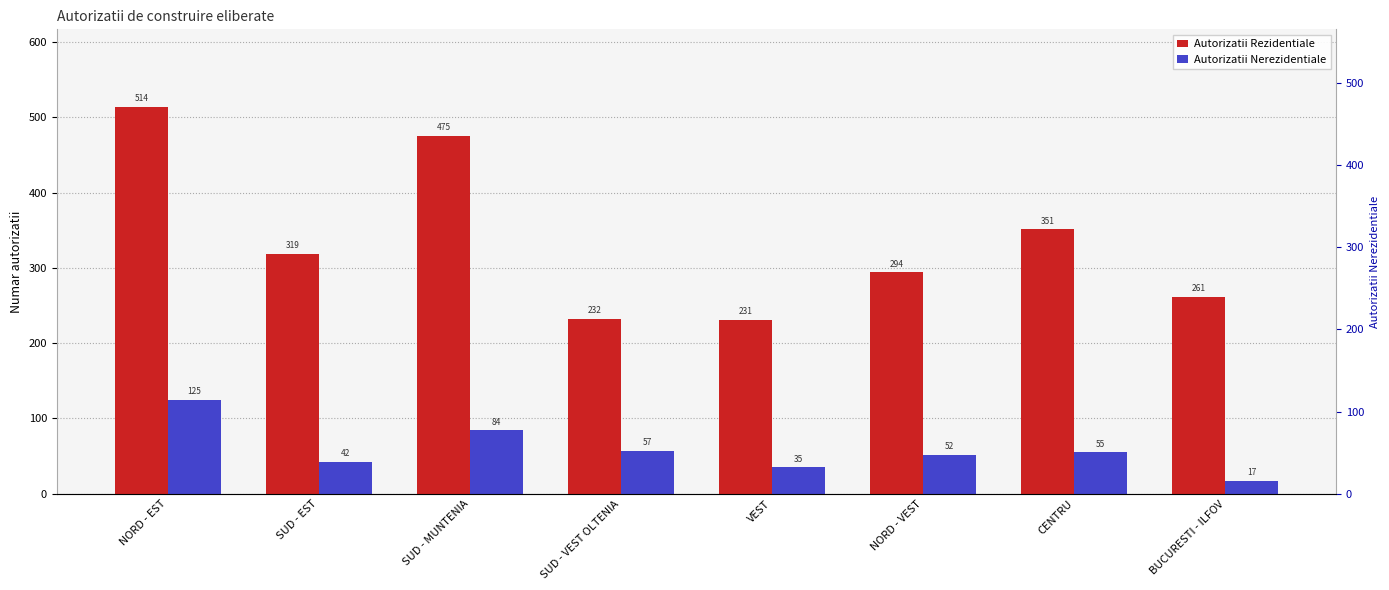

Is the value of Autorizatii Nerezidentiale at CENTRU greater than the value of Autorizatii Rezidentiale at SUD - VEST OLTENIA?

No